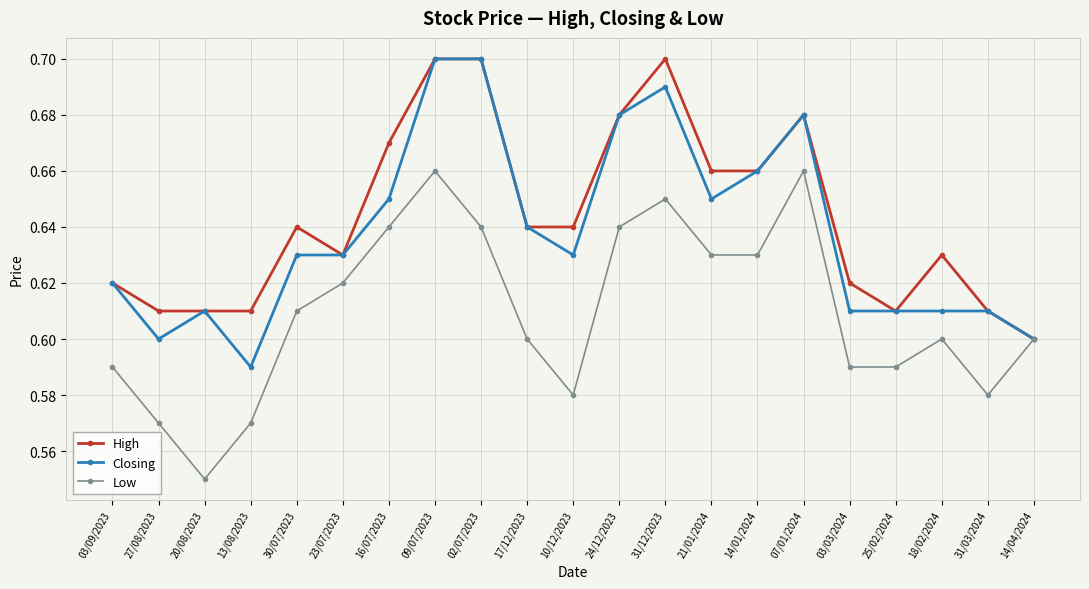

How many lines are shown in the chart?

3